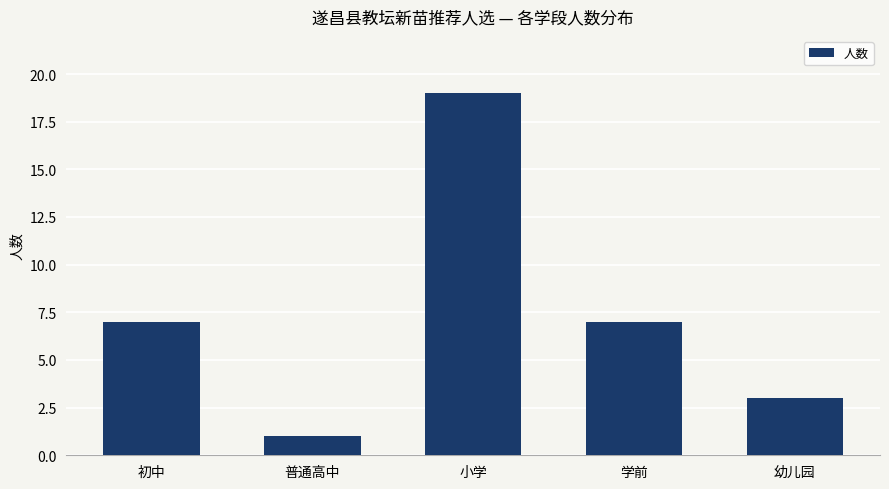

Is it true that the value at 普通高中 is 2?

False